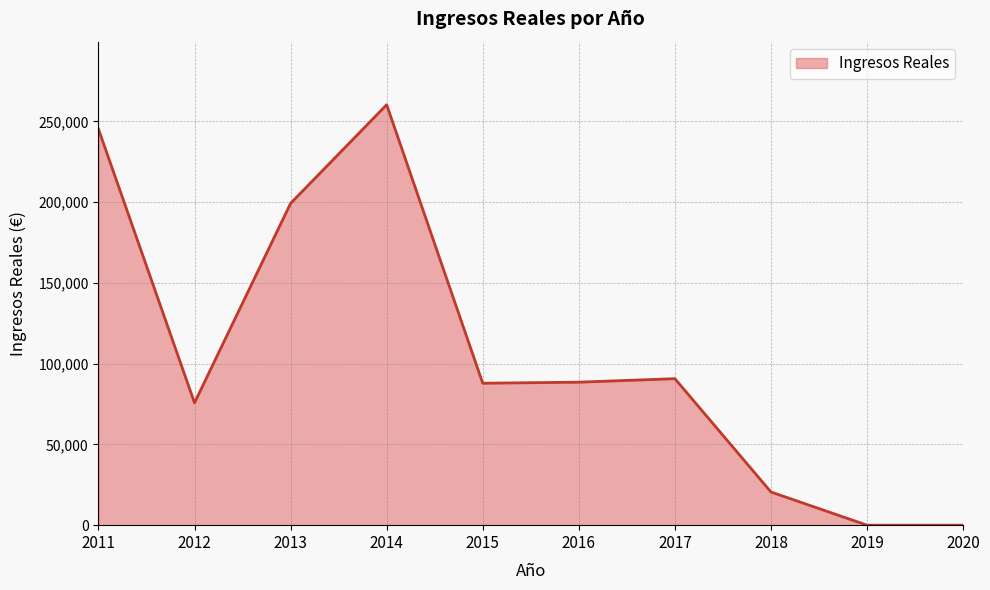

What is the difference between the maximum and minimum values?

260382.0